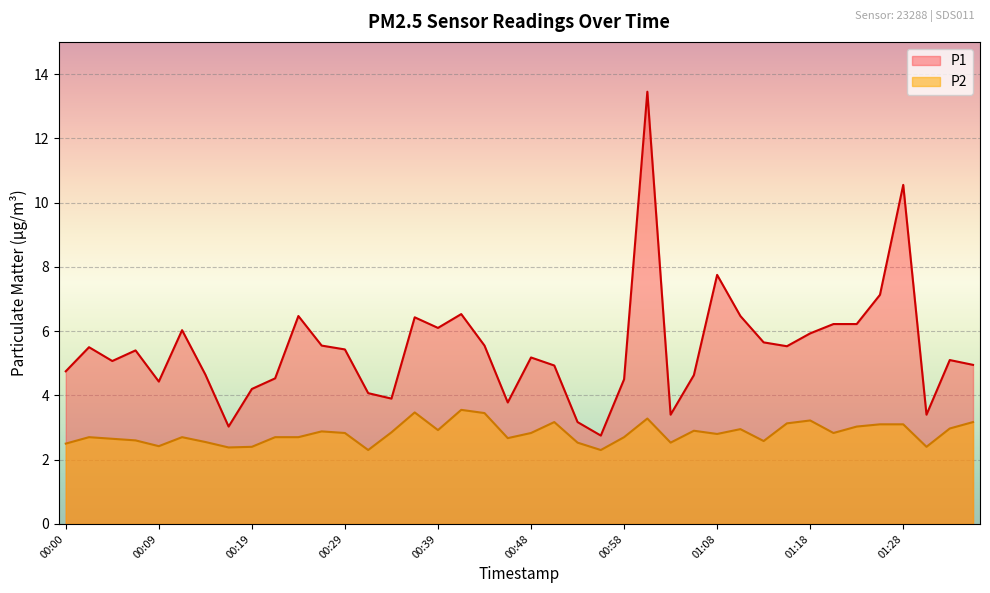

How many lines are shown in the chart?

2